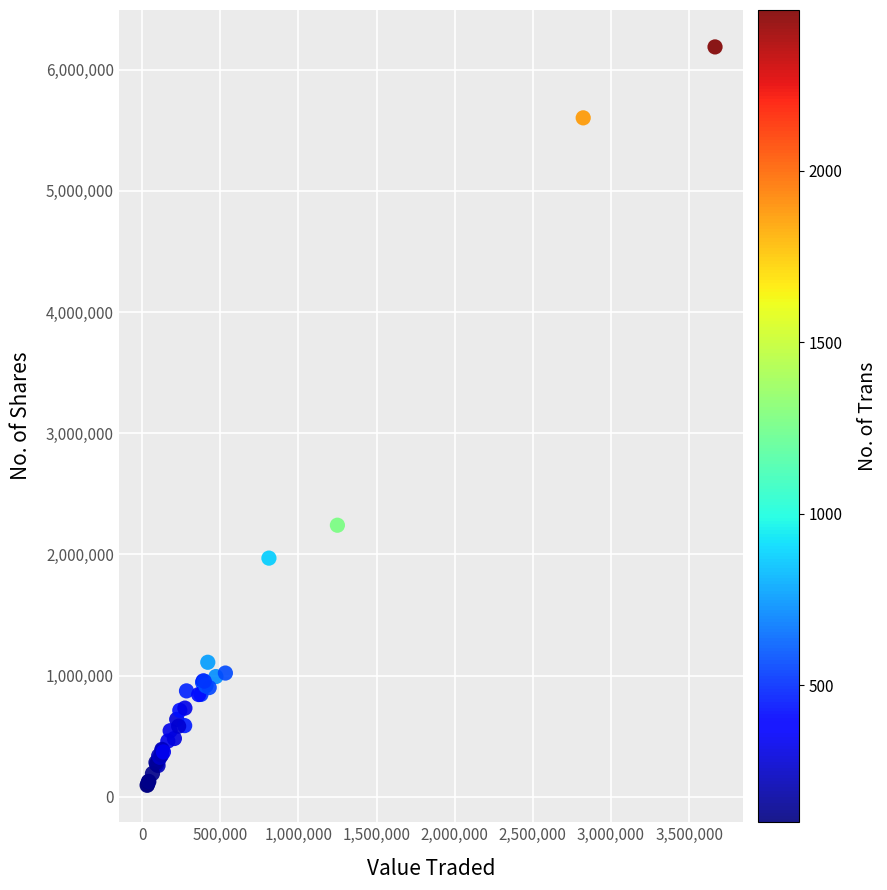

What Y value in the scatter plot is closest to 3141214?

2241289